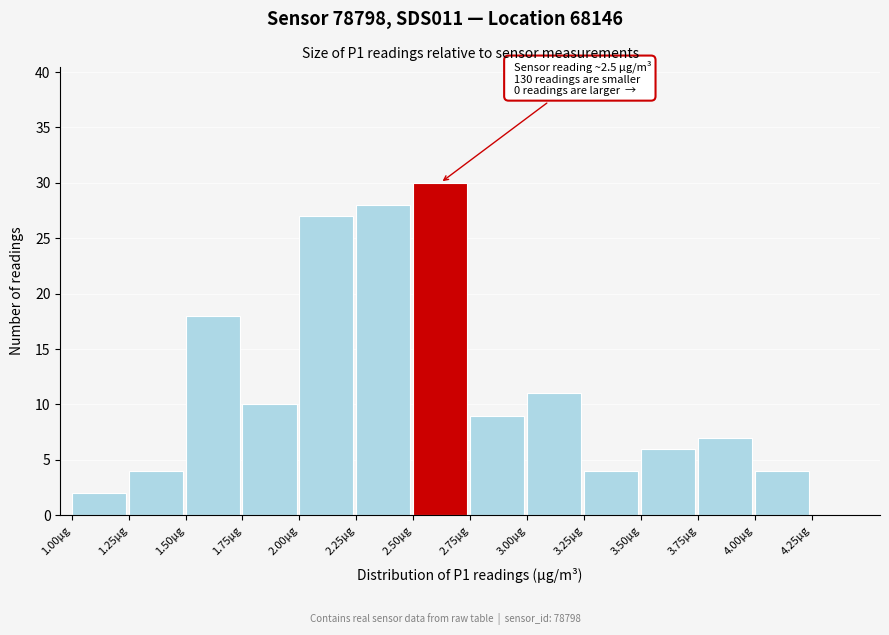

Over which range of the x-axis is the bar tallest?

2.50 to 2.75